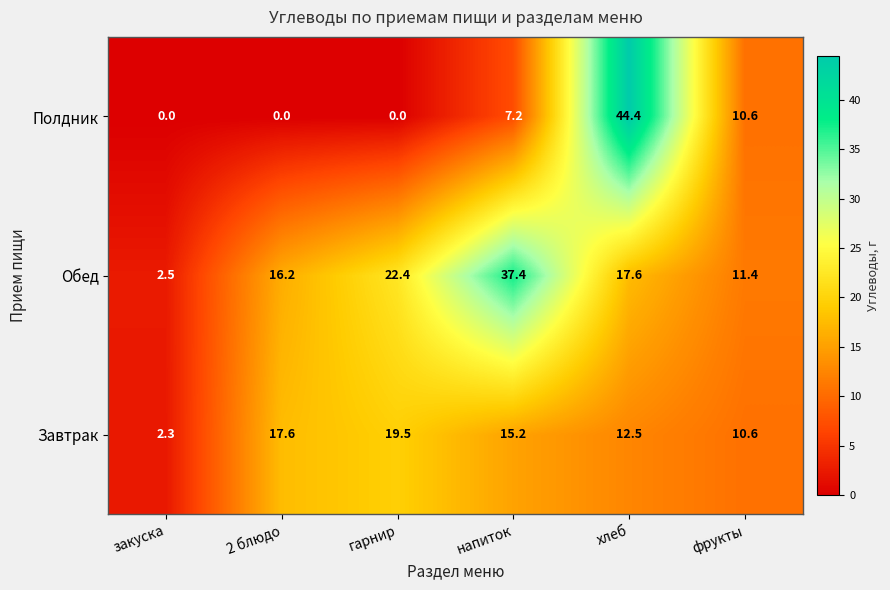

What is the sum of all Обед values?

107.5